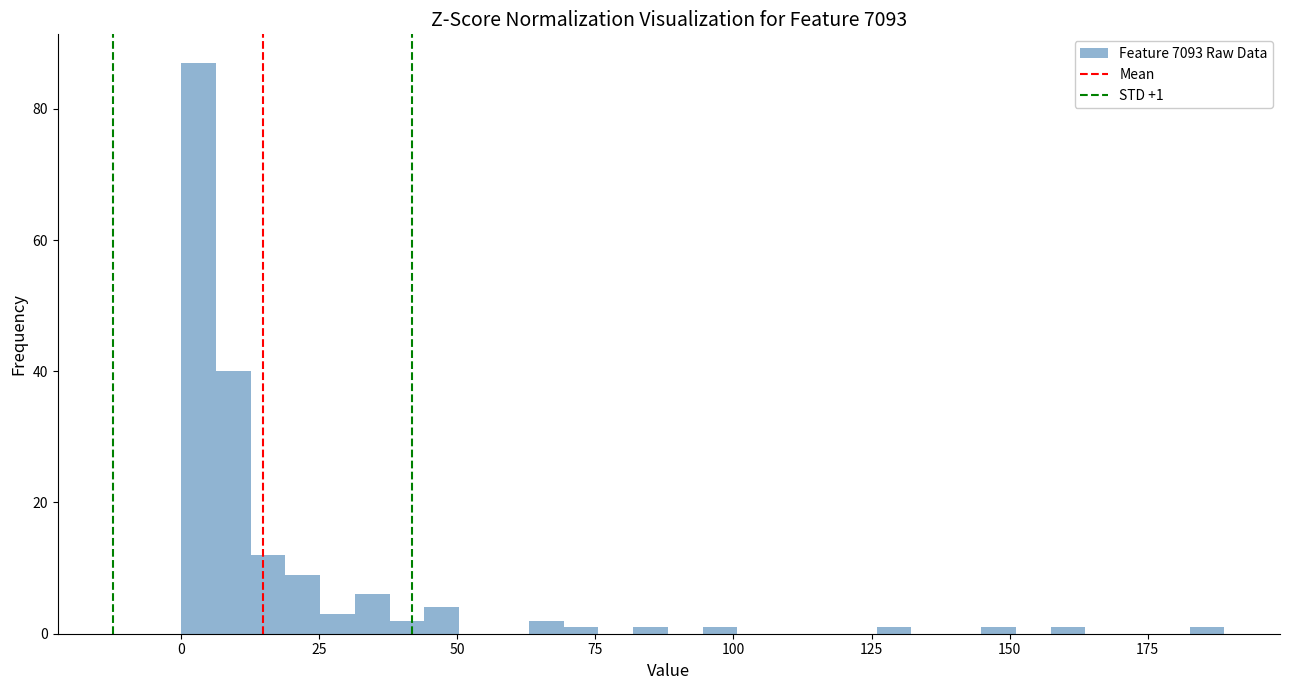

Read against the x-axis, roughly where is the centre of the tallest bar?

5